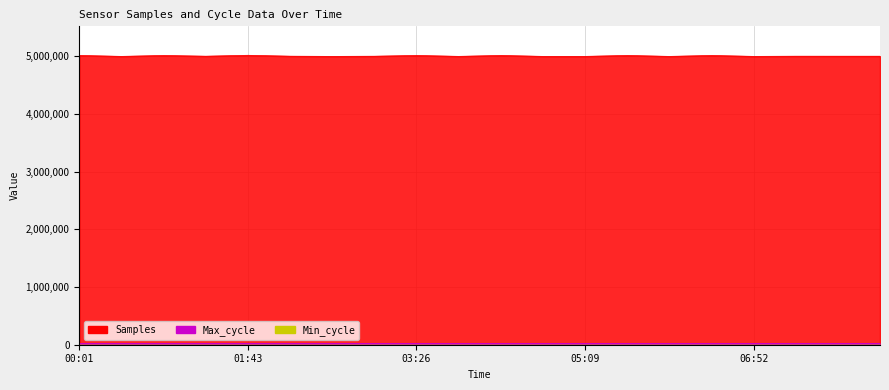

Is it true that Max_cycle equals 19965 at 06:52?

True